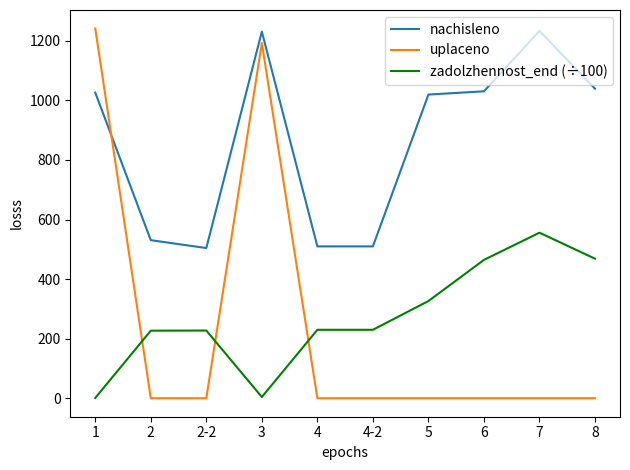

True or false: nachisleno has a value of 325.2 at 4.

False